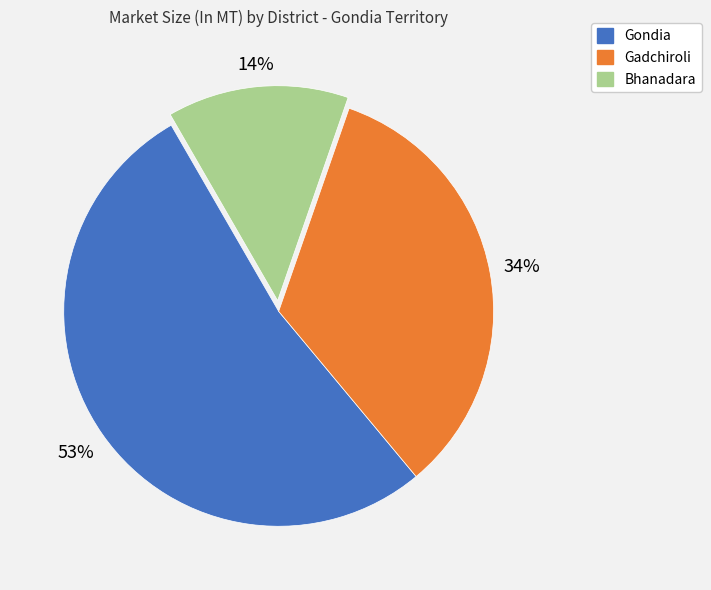

To the nearest percent, what is the difference between the largest and smallest slice percentages?

39%